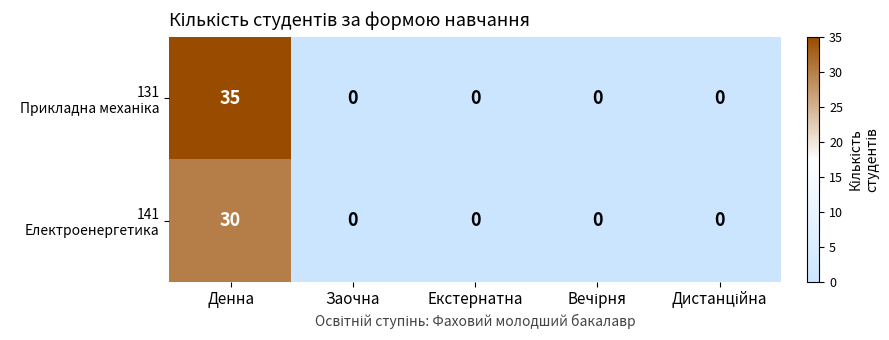

What is the spread (max minus min) of values at Денна?

5